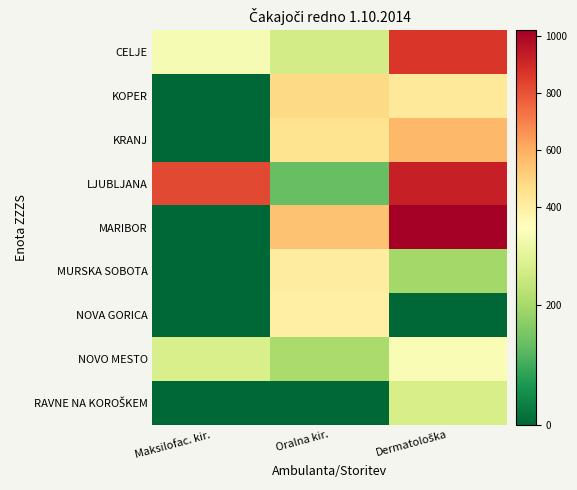

List the series in order of their peak value, highest first.

MARIBOR, LJUBLJANA, CELJE, KRANJ, KOPER, MURSKA SOBOTA, NOVA GORICA, NOVO MESTO, RAVNE NA KOROŠKEM